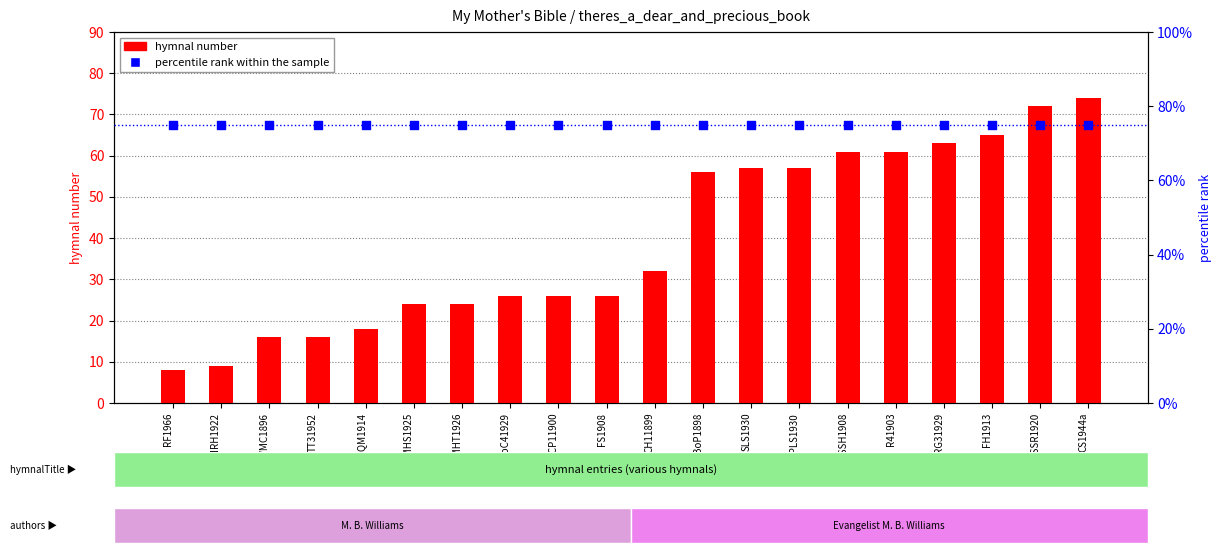

At which category is the sum across all series the highest?

CS1944a